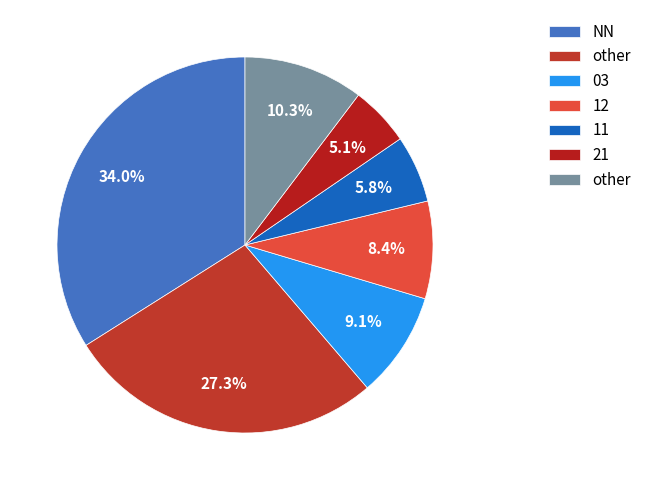

To the nearest percent, what is the difference between the largest and smallest slice percentages?

29%